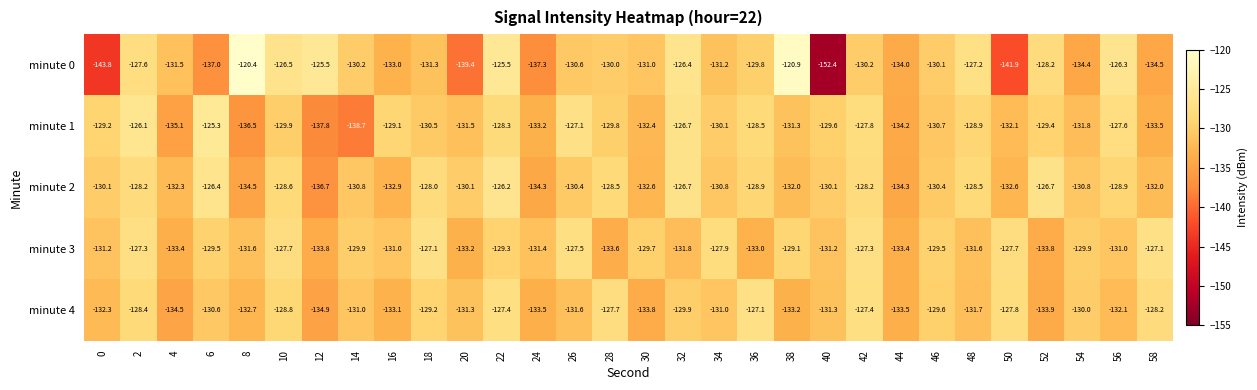

Which category has the lowest value in the minute 2 series?

12